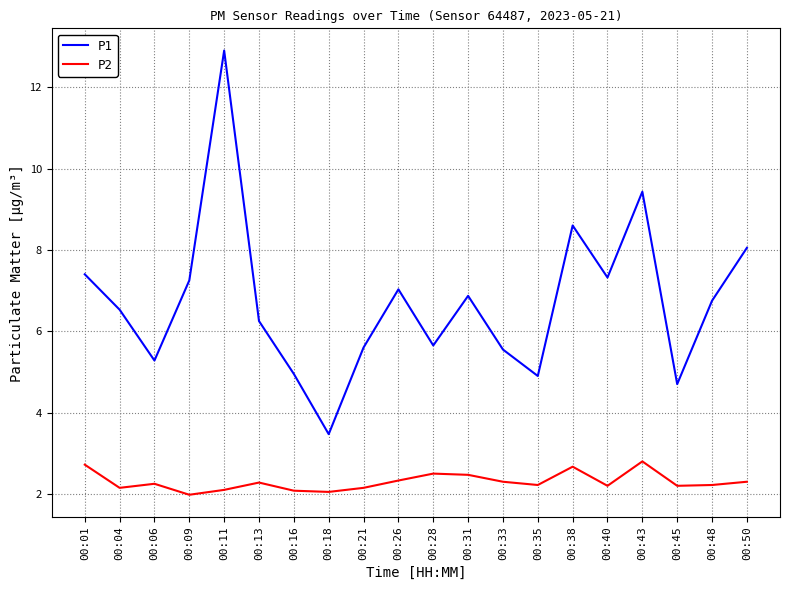

Is this an area chart (filled region under the line)?

No